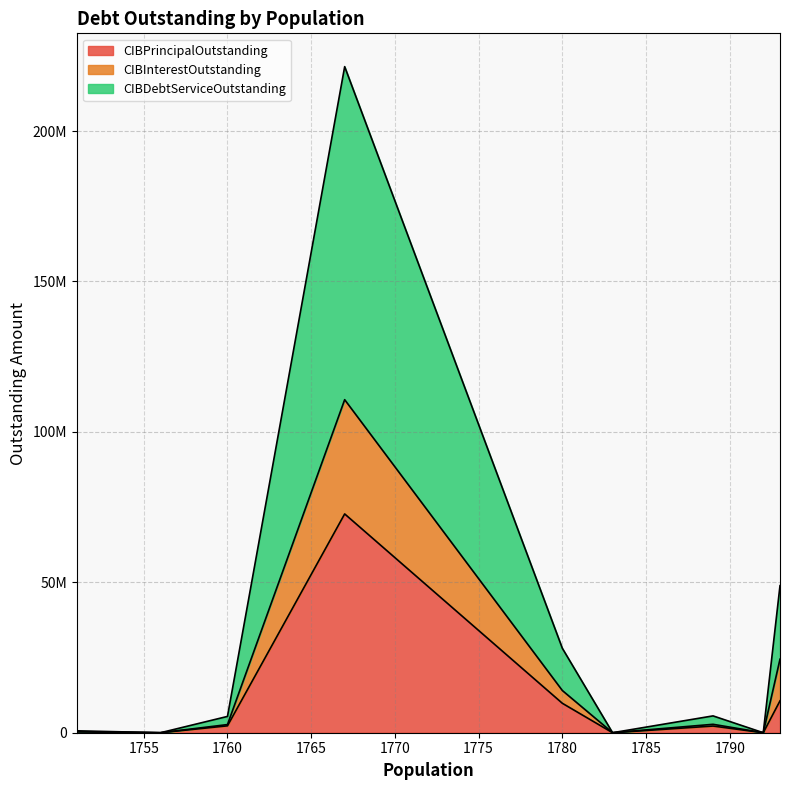

What are all the series names shown in the legend?

CIBPrincipalOutstanding, CIBInterestOutstanding, CIBDebtServiceOutstanding